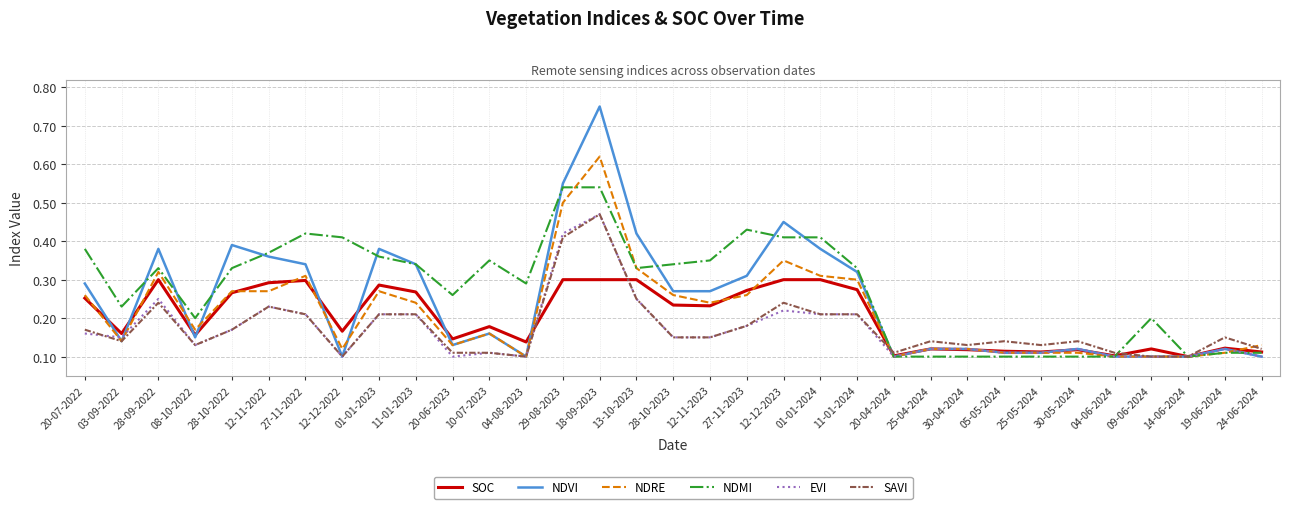

At which category does SOC reach its first local valley?

03-09-2022